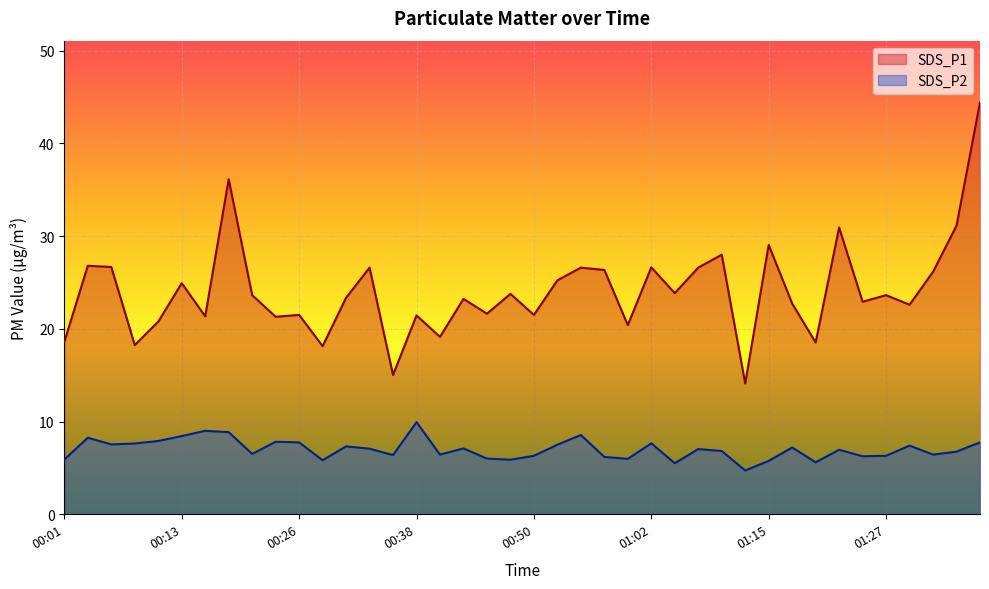

Reading left to right, transcribe all the data shown in this chart.

SDS_P1: 00:01=18.6	00:03=26.8	00:06=26.7	00:08=18.2	00:11=20.8	00:13=24.9	00:16=21.4	00:18=36.1	00:21=23.6	00:23=21.3	00:26=21.5	00:28=18.1	00:30=23.4	00:33=26.6	00:35=15.0	00:38=21.4	00:40=19.1	00:43=23.2	00:45=21.6	00:48=23.8	00:50=21.5	00:53=25.2	00:55=26.6	00:58=26.4	01:00=20.4	01:02=26.6	01:05=23.9	01:07=26.6	01:10=28.0	01:12=14.1	01:15=29.1	01:17=22.7	01:20=18.5	01:22=30.9	01:25=22.9	01:27=23.6	01:30=22.6	01:32=26.1	01:34=31.1	01:37=44.4
SDS_P2: 00:01=5.9	00:03=8.2	00:06=7.5	00:08=7.6	00:11=7.9	00:13=8.4	00:16=9.0	00:18=8.8	00:21=6.5	00:23=7.8	00:26=7.8	00:28=5.8	00:30=7.3	00:33=7.1	00:35=6.4	00:38=9.9	00:40=6.4	00:43=7.1	00:45=6.0	00:48=5.9	00:50=6.3	00:53=7.5	00:55=8.6	00:58=6.2	01:00=6.0	01:02=7.7	01:05=5.5	01:07=7.0	01:10=6.8	01:12=4.7	01:15=5.8	01:17=7.2	01:20=5.6	01:22=7.0	01:25=6.2	01:27=6.3	01:30=7.4	01:32=6.4	01:34=6.8	01:37=7.8